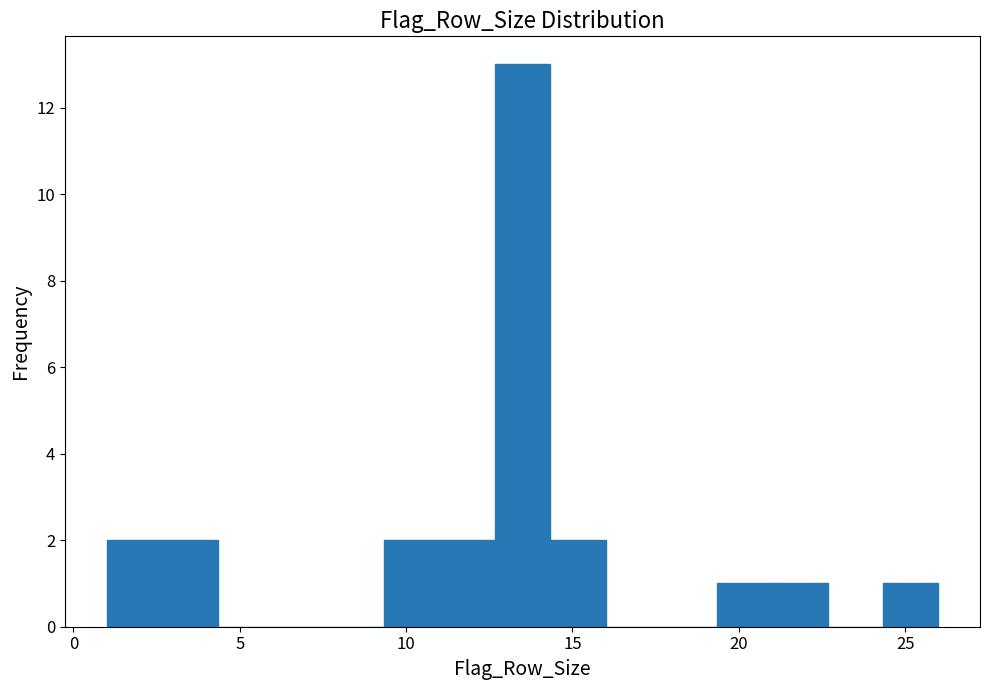

Around what value on the x-axis is the tallest bar? Give the approximate position of its centre, as read against the axis.

13.5